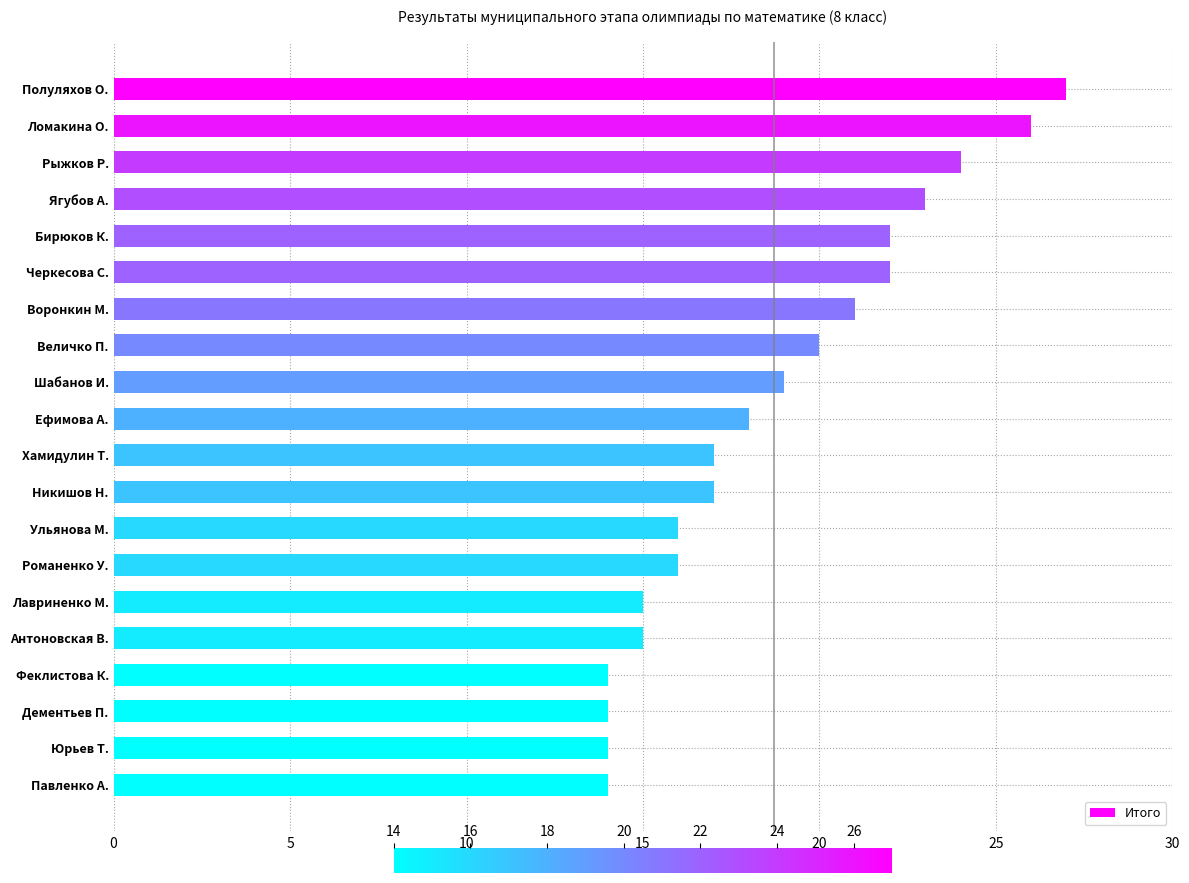

What is the average value?

19